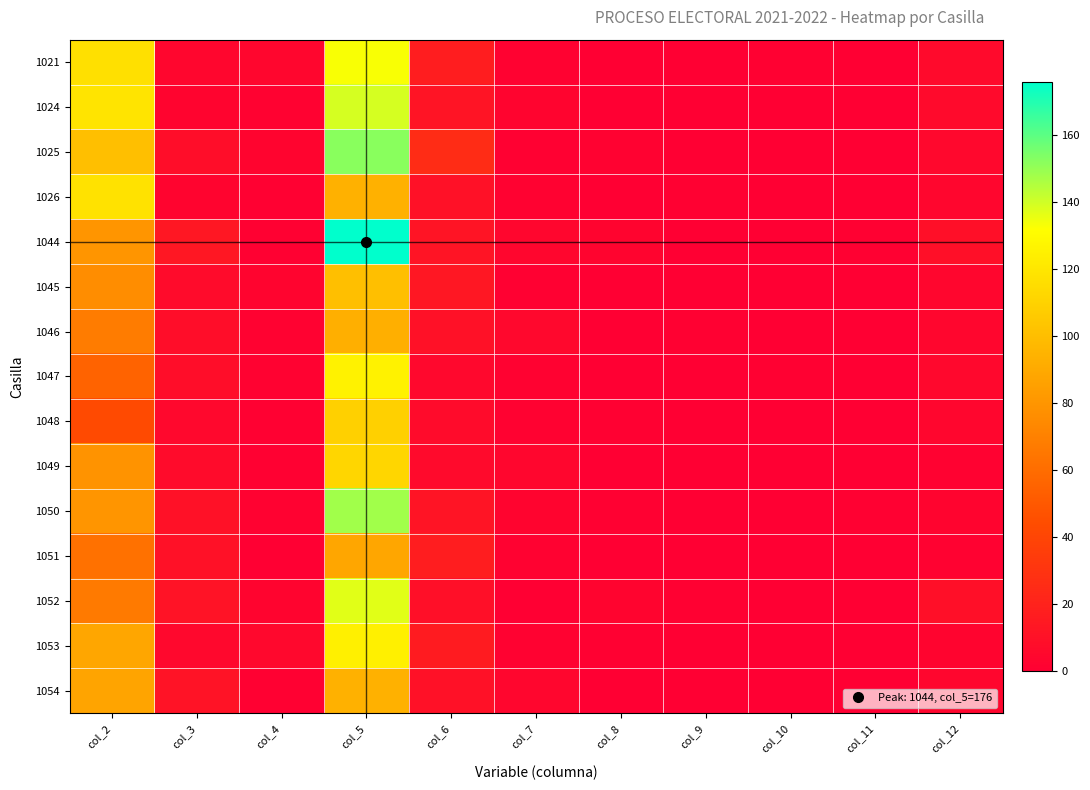

Which series has the largest total across all categories?

1044